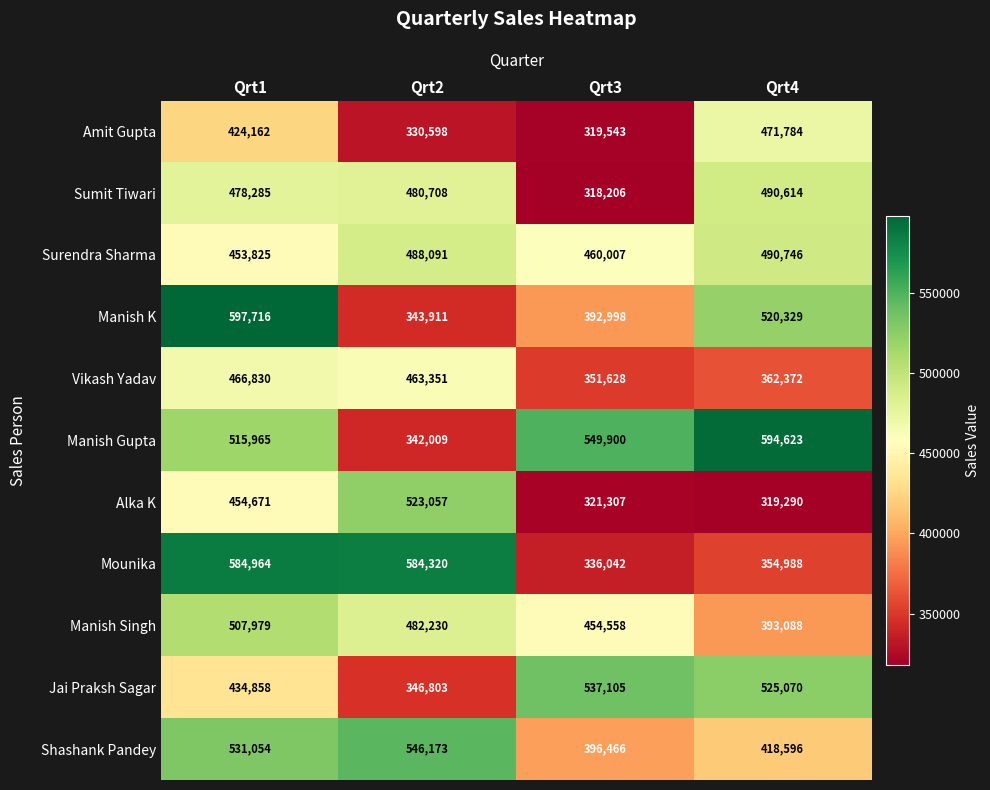

Count the number of data series in this chart.

11